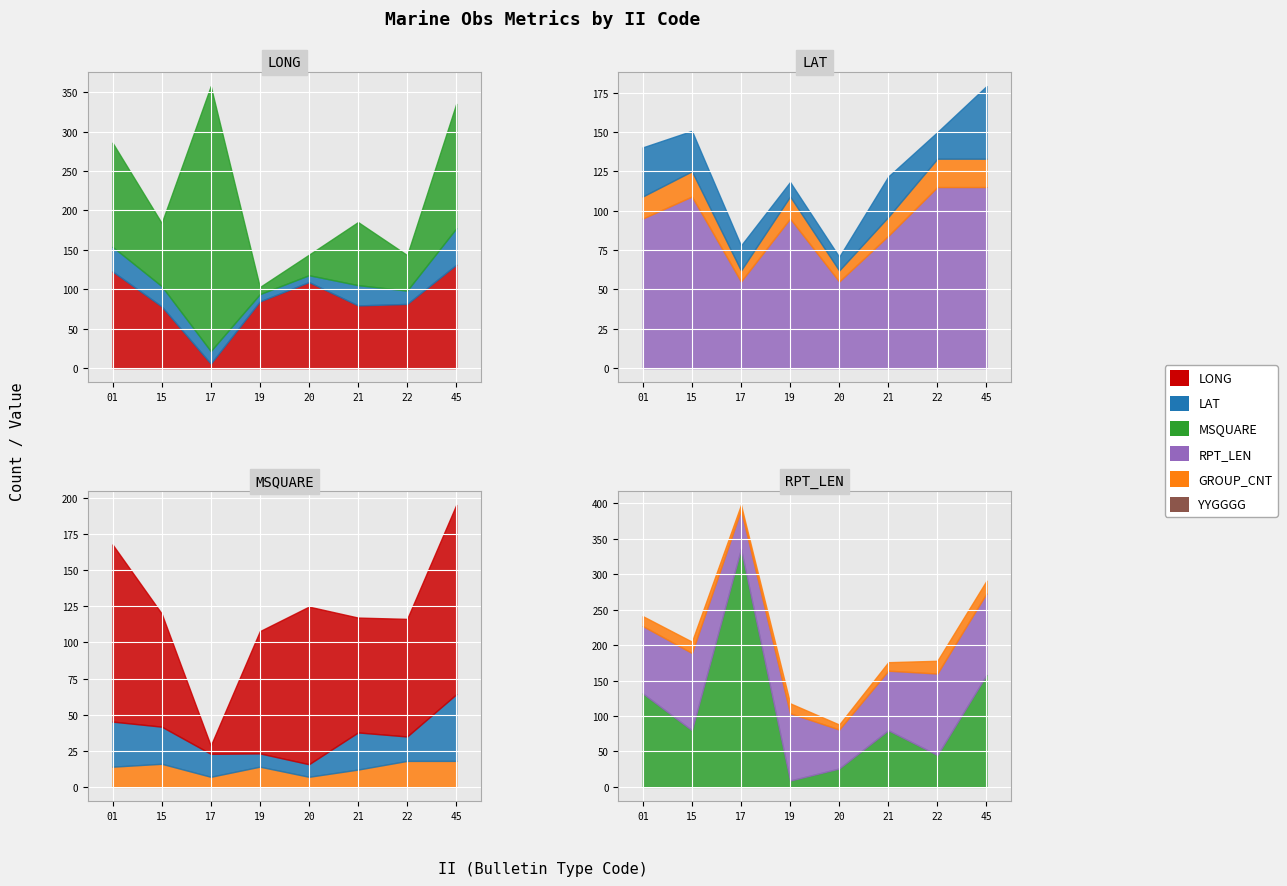

Reading left to right, extract all data points from this chart.

LONG: 122.6	78.3	5.7	84.6	109.1	79.5	81.4	131.1
LAT: 31.2	25.7	15.9	9.2	8.7	25.7	16.9	46.1
MSQUARE: 132.0	80.0	336.0	9.0	26.0	80.0	45.0	158.0
RPT_LEN: 95.0	109.0	55.0	95.0	55.0	84.0	115.0	115.0
GROUP_CNT: 14.0	16.0	7.0	14.0	7.0	12.0	18.0	18.0
YYGGGG: 190400.0	190400.0	190400.0	190400.0	190400.0	190400.0	190400.0	190400.0